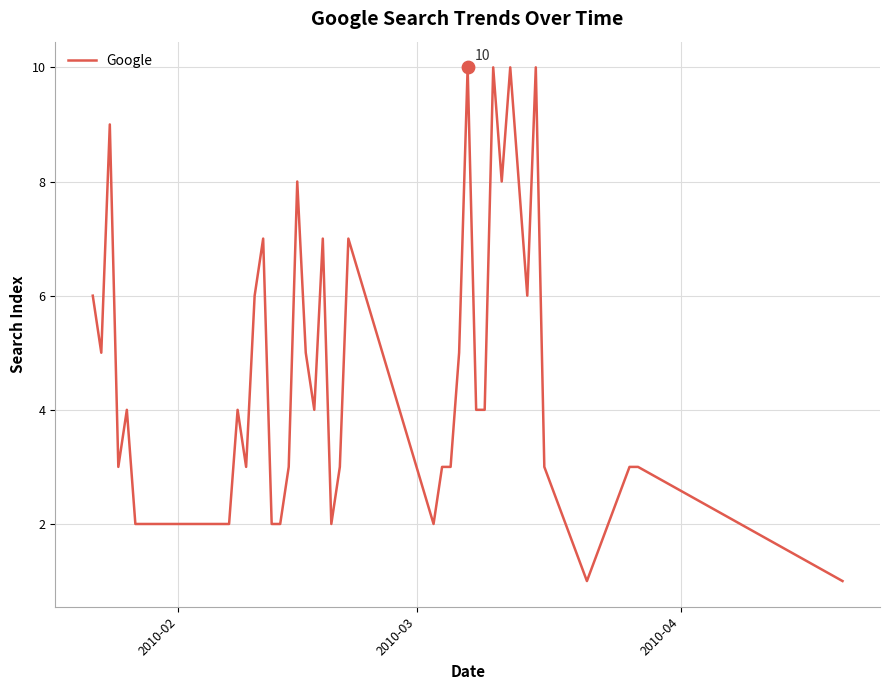

What is the maximum value shown in the chart?

10